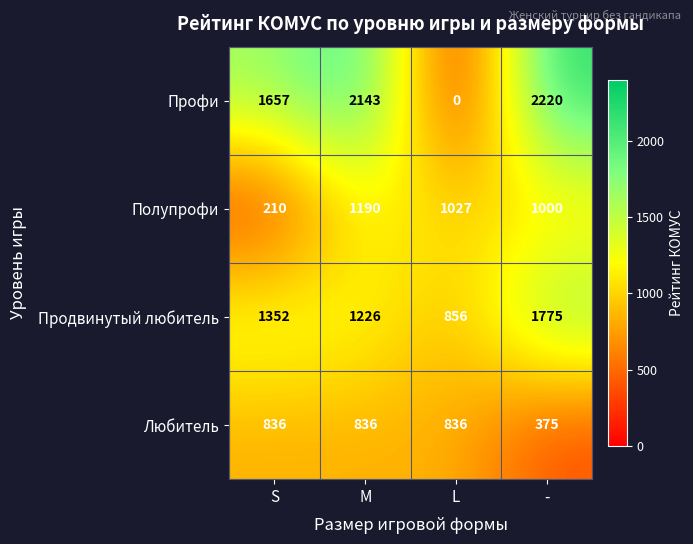

Is it true that Любитель equals 836 at M?

True